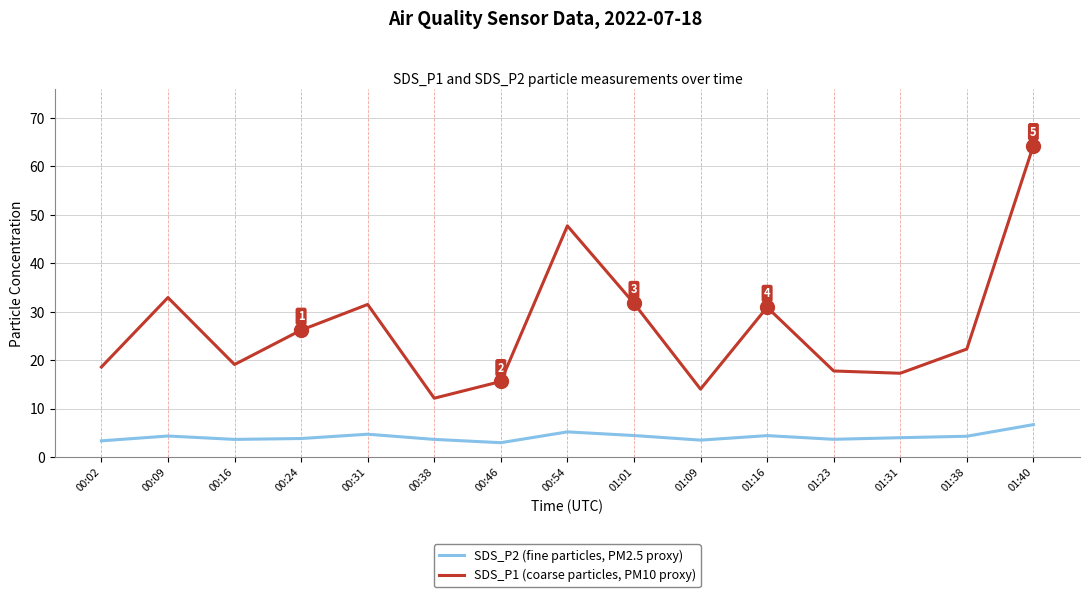

Is the value of SDS_P1 (coarse particles, PM10 proxy) at 01:16 greater than the value of SDS_P2 (fine particles, PM2.5 proxy) at 00:46?

Yes